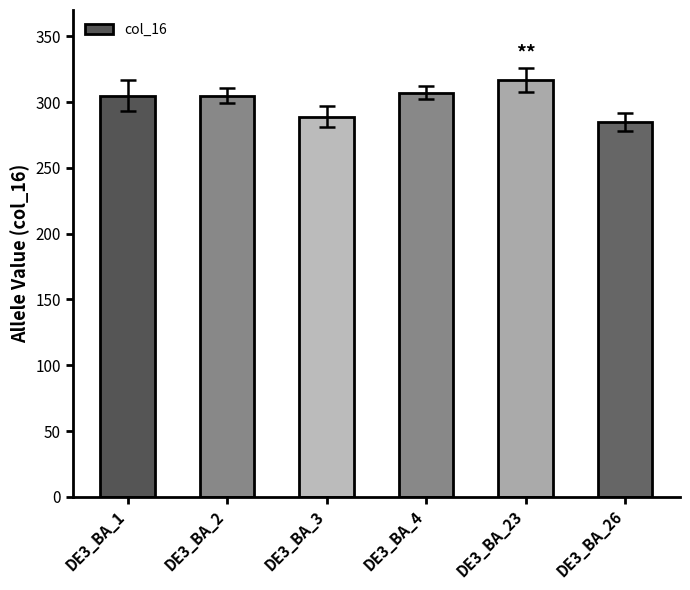

What is the value of the 6th bar from the left?

285